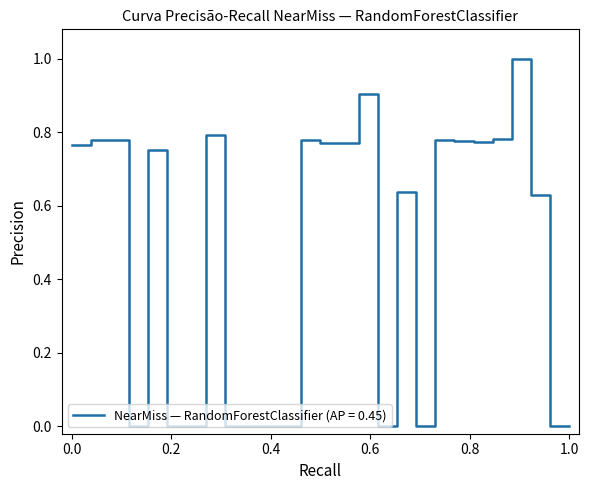

What is the greatest value displayed?

1.0